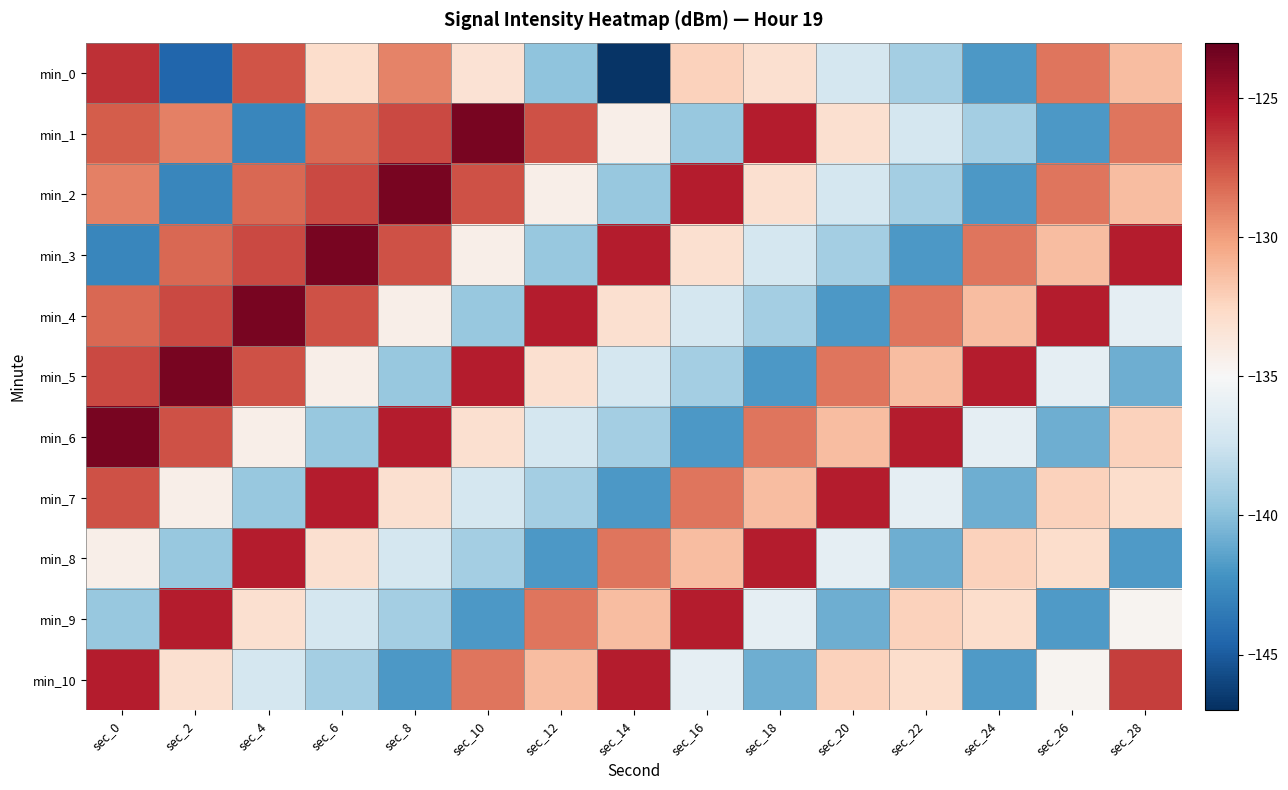

List the series in order of their peak value, highest first.

min_1, min_2, min_3, min_4, min_5, min_6, min_7, min_8, min_9, min_10, min_0